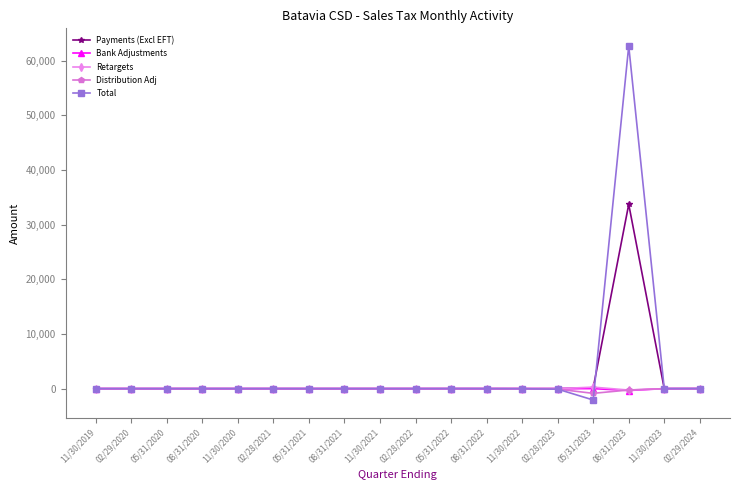

The value of Retargets at 11/30/2019 is -0.0. True or false?

True